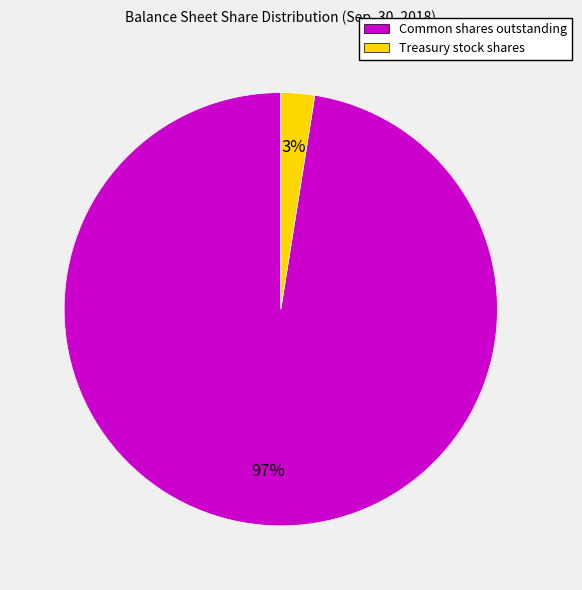

What percentage is the Common shares outstanding slice, to the nearest percent?

97%